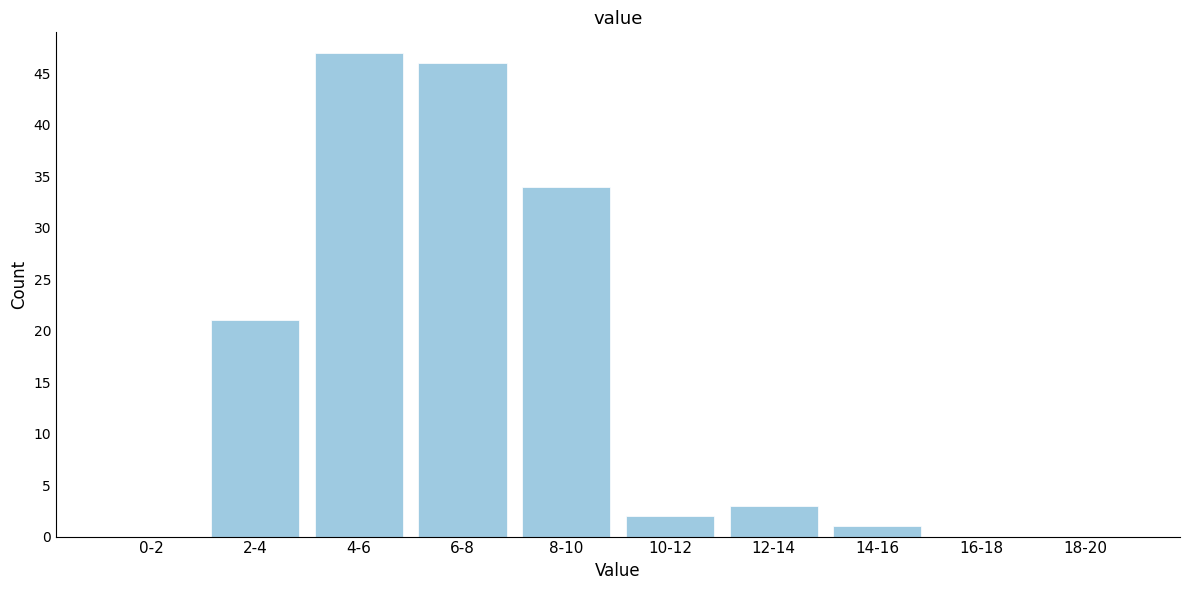

Reading left to right, transcribe all the data shown in this chart.

0-2=0	2-4=21	4-6=47	6-8=46	8-10=34	10-12=2	12-14=3	14-16=1	16-18=0	18-20=0